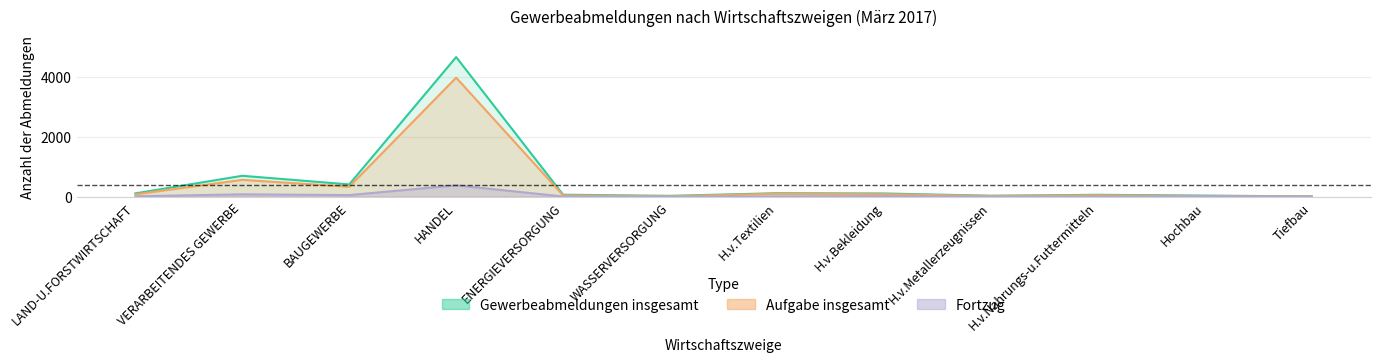

What is the highest value of the Aufgabe insgesamt series?

3971